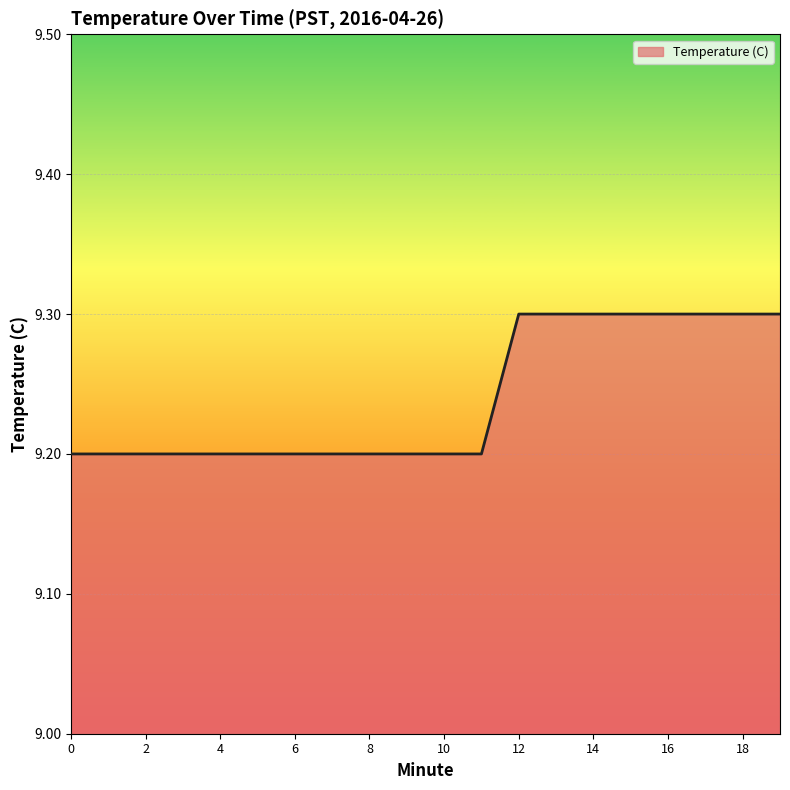

What is the minimum value shown in the chart?

9.2